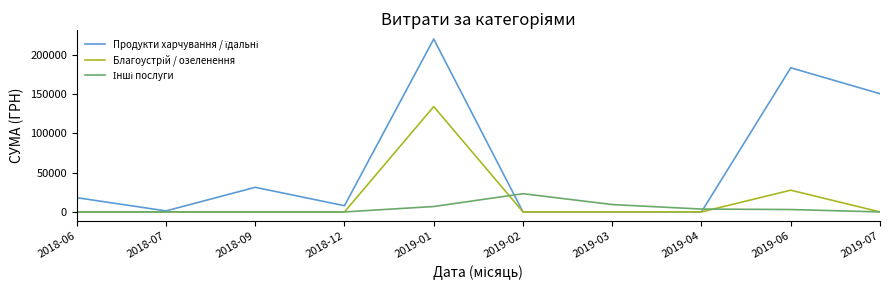

What is the total value across all series at 2018-06?

18096.0